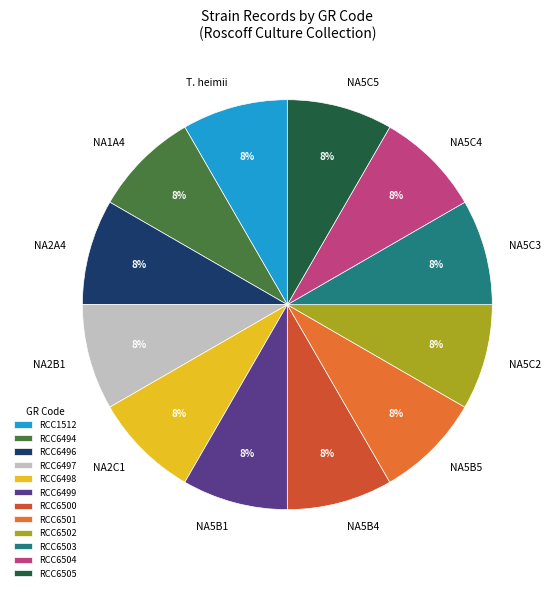

To the nearest percent, what percentage of the pie is RCC6504?

8%